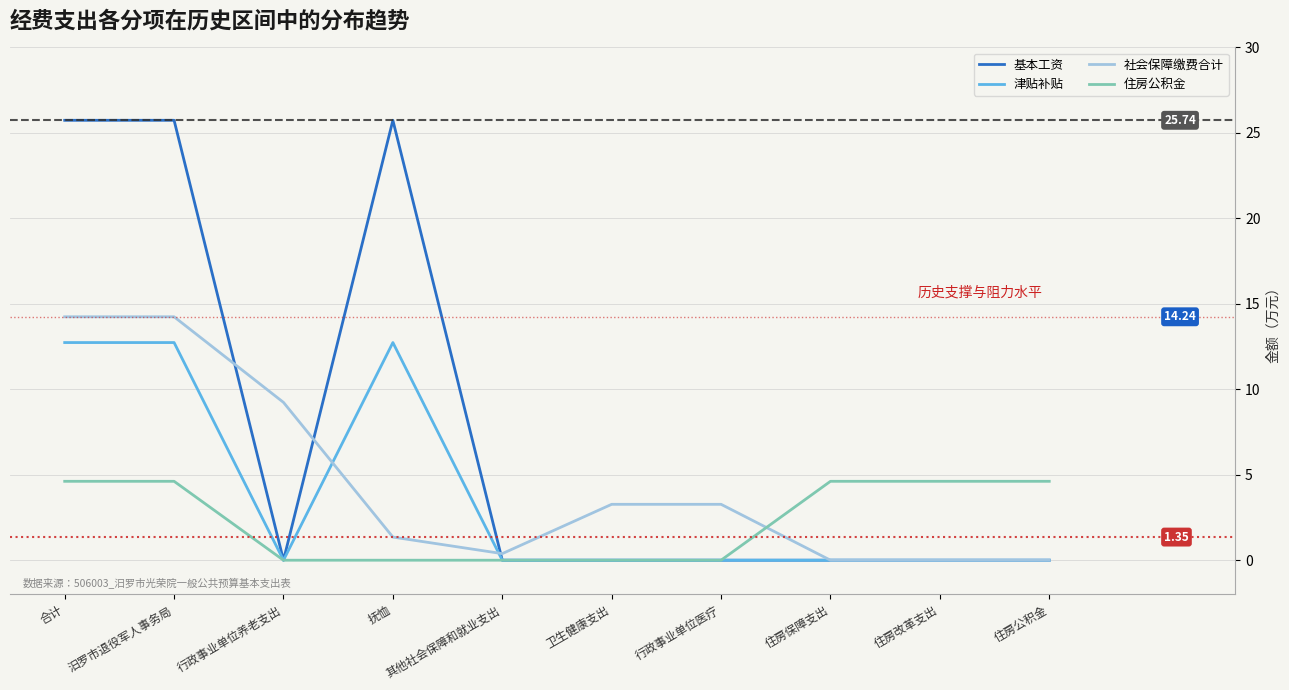

What is the average value of the 基本工资 series?

7.7